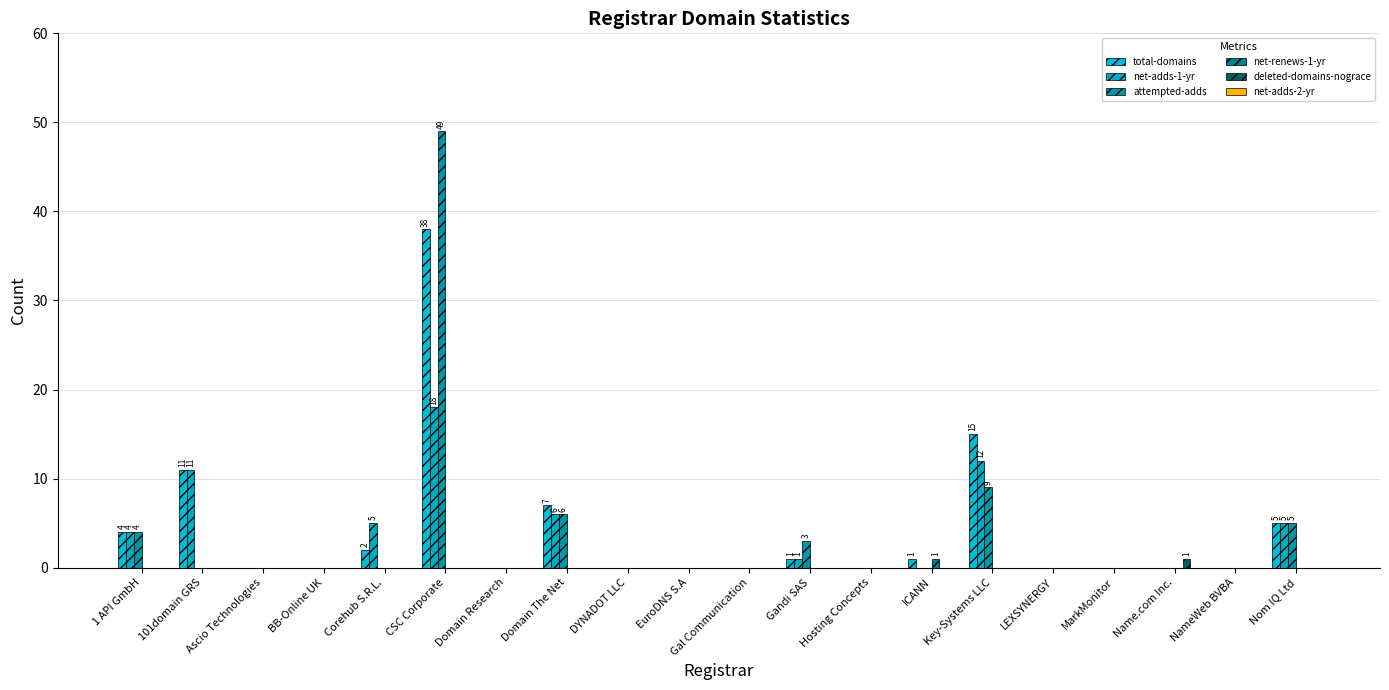

True or false: attempted-adds has a value of -26 at 101domain GRS.

False